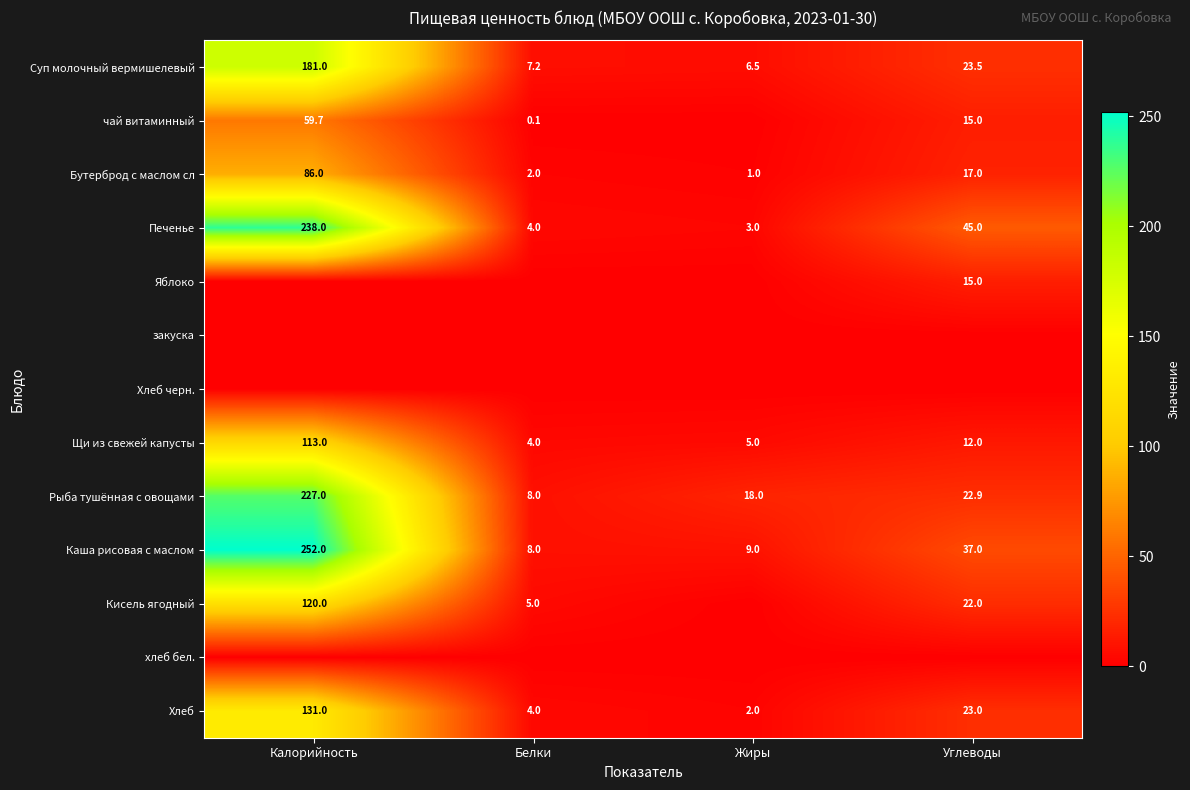

Which category has the highest value in the Печенье series?

Калорийность